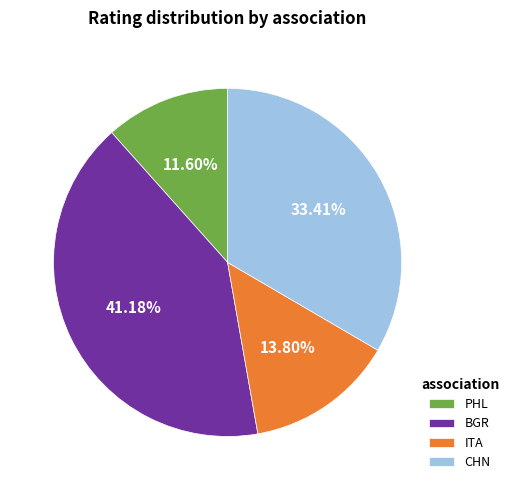

Does any single category account for the majority?

No